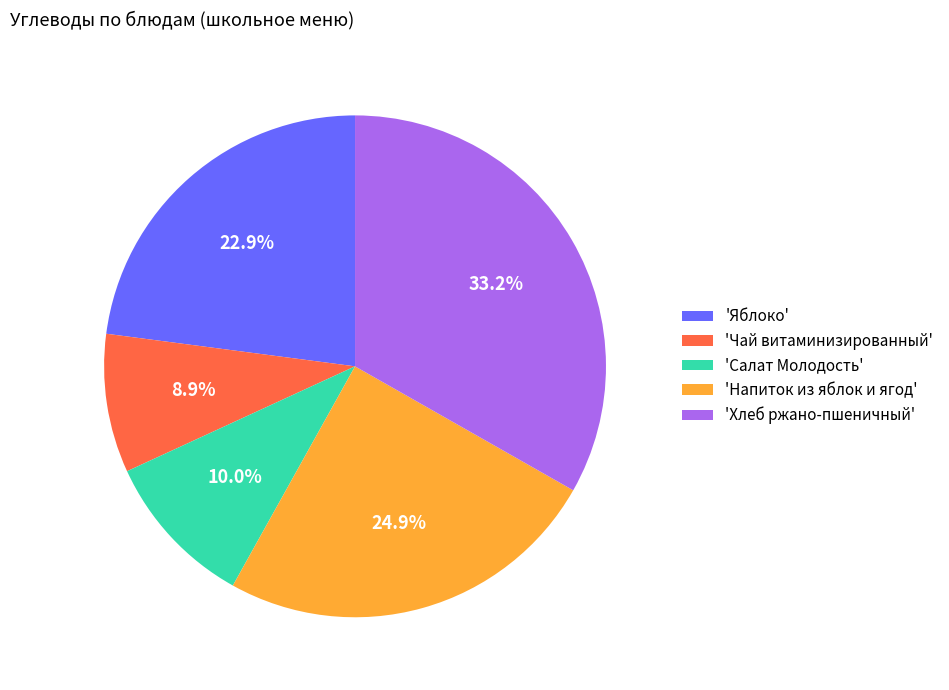

To the nearest percent, what is the difference between the largest and smallest slice percentages?

24%